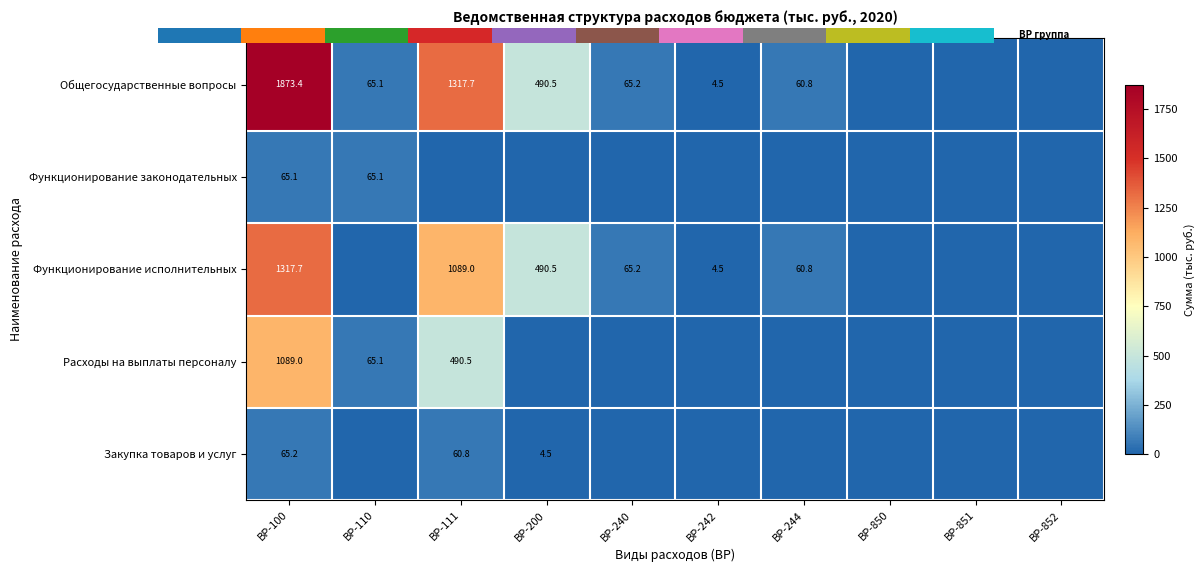

What is the difference between the second highest and second lowest values in the Общегосударственные вопросы series?

1317.7